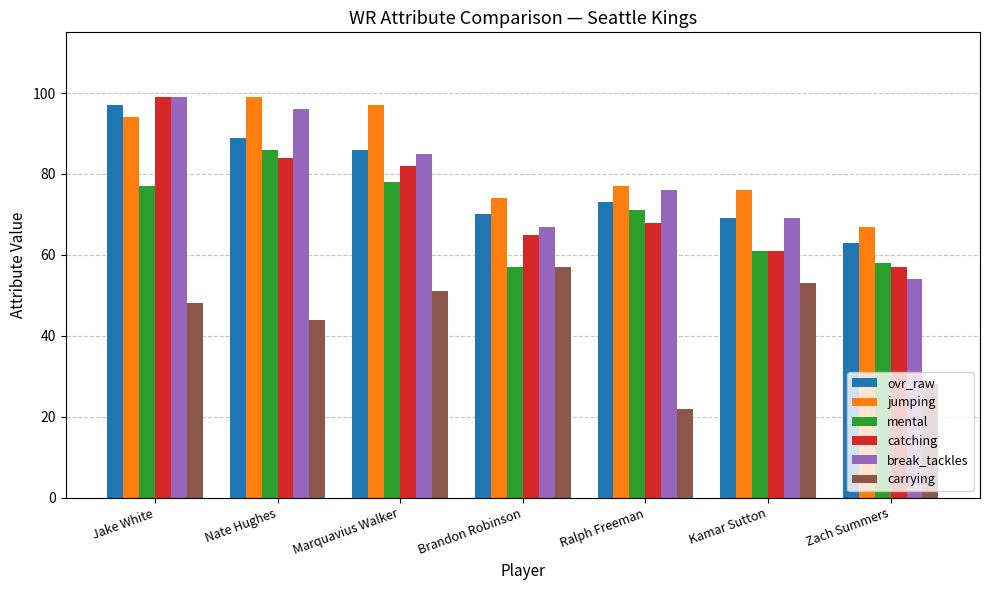

How many categories are shown in the chart?

7